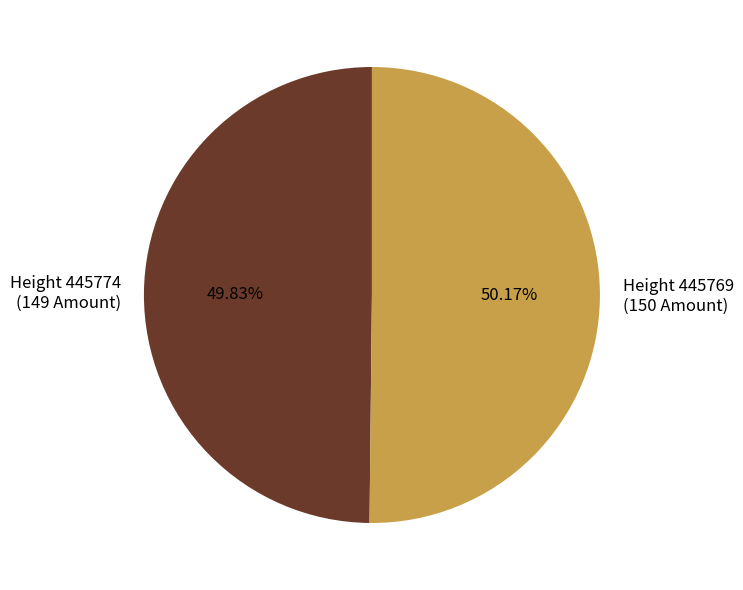

Is there any slice that represents more than half of the pie?

Yes